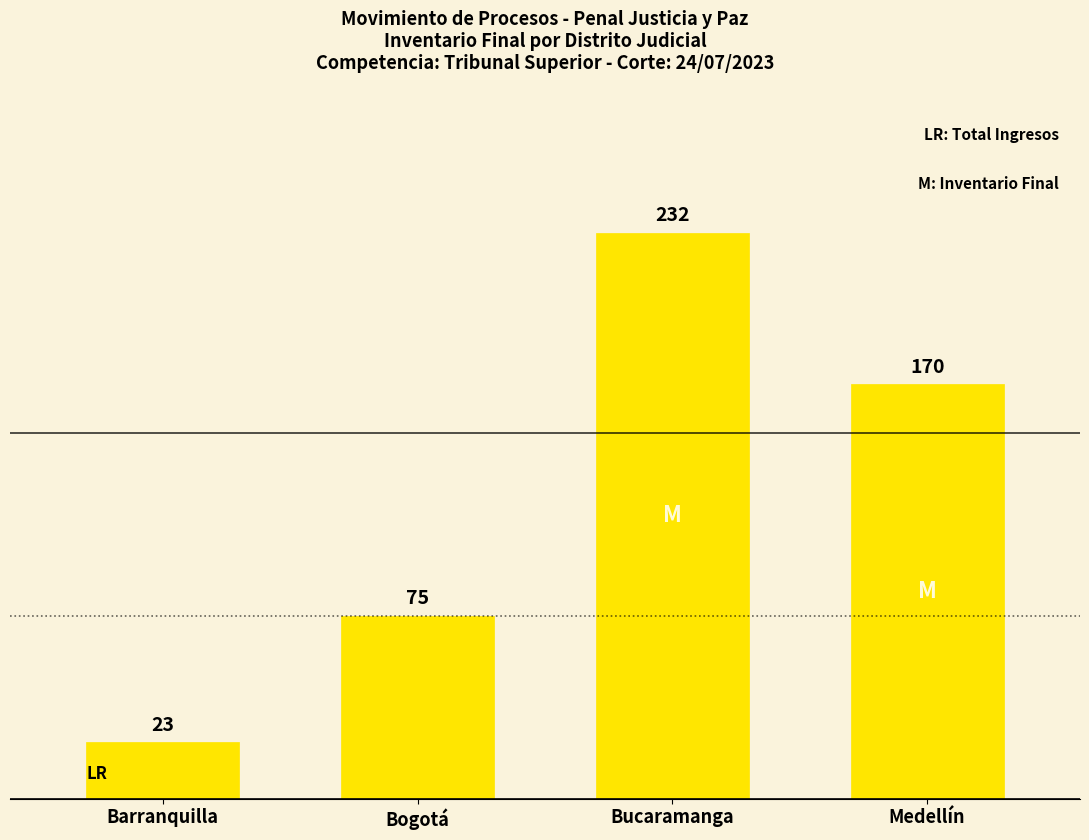

What is the label of the 4th bar from the right?

Barranquilla